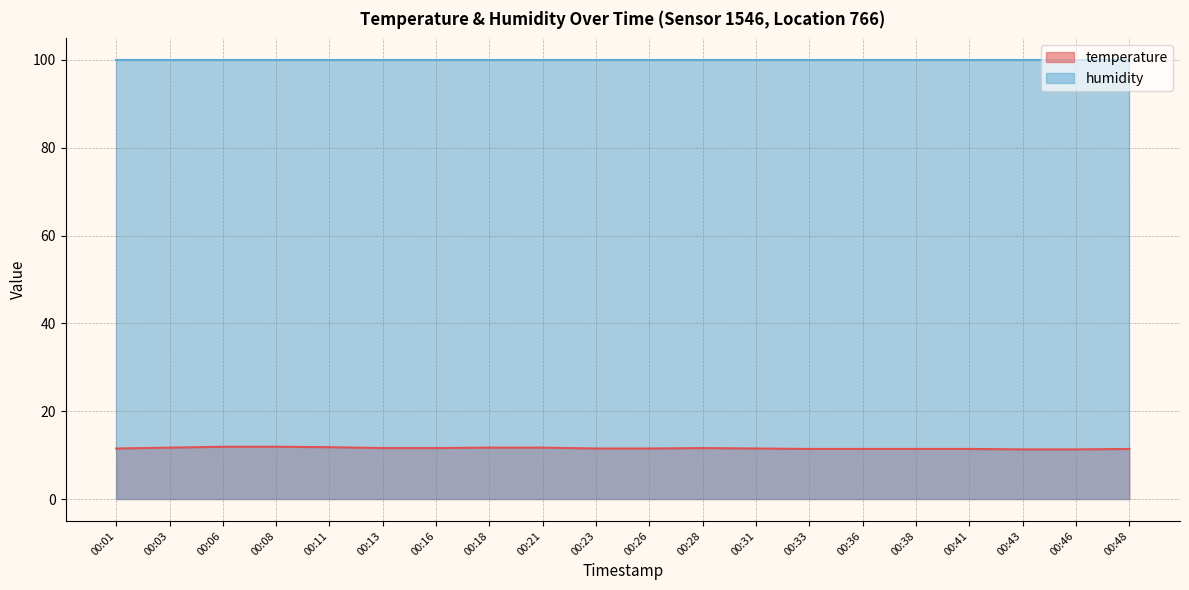

True or false: the data has more than 2 interior local peaks.

False